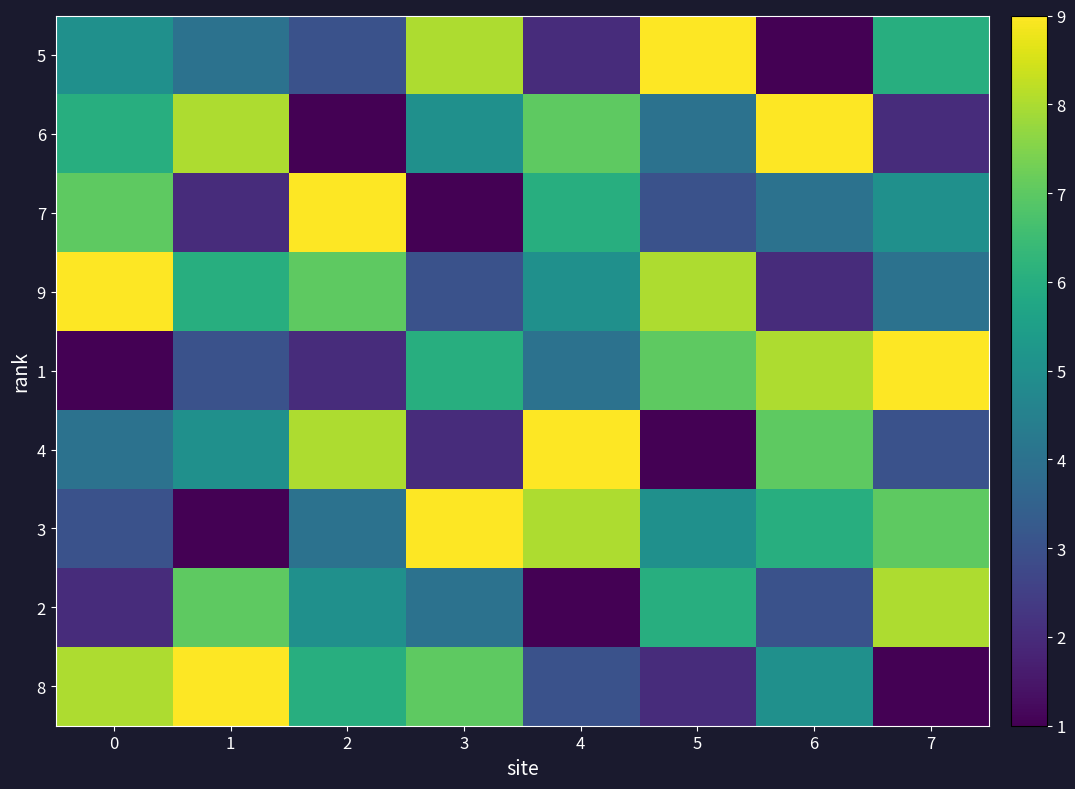

Which label corresponds to the largest value in the chart?

5